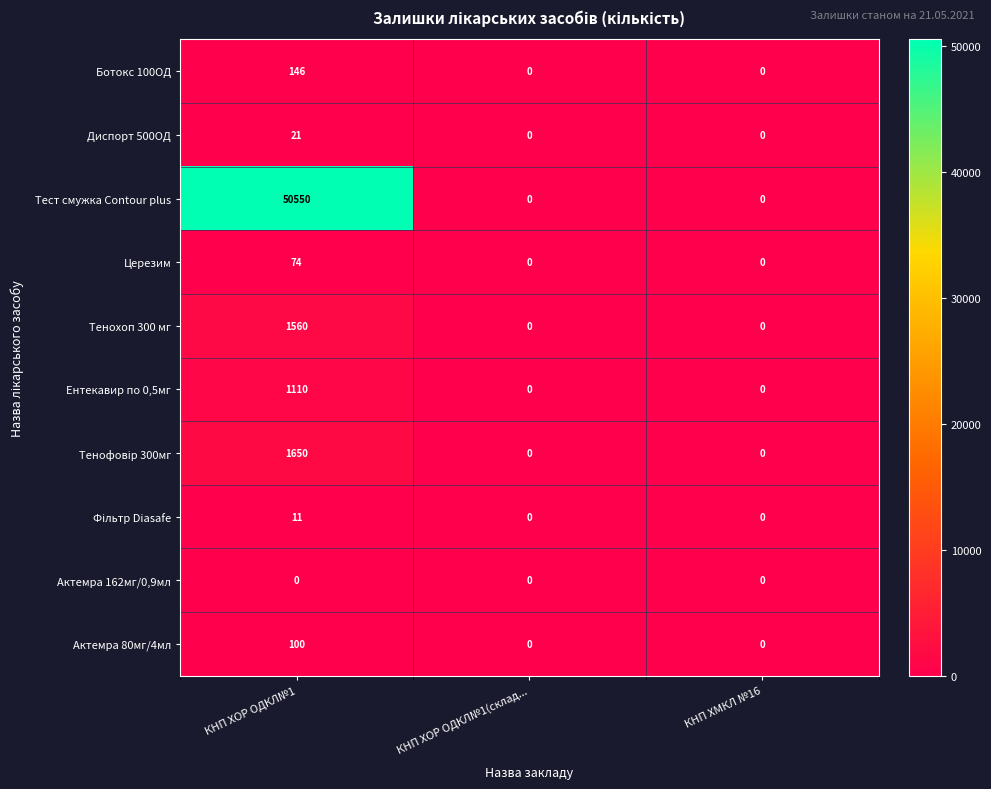

How many data points does each series have?

3